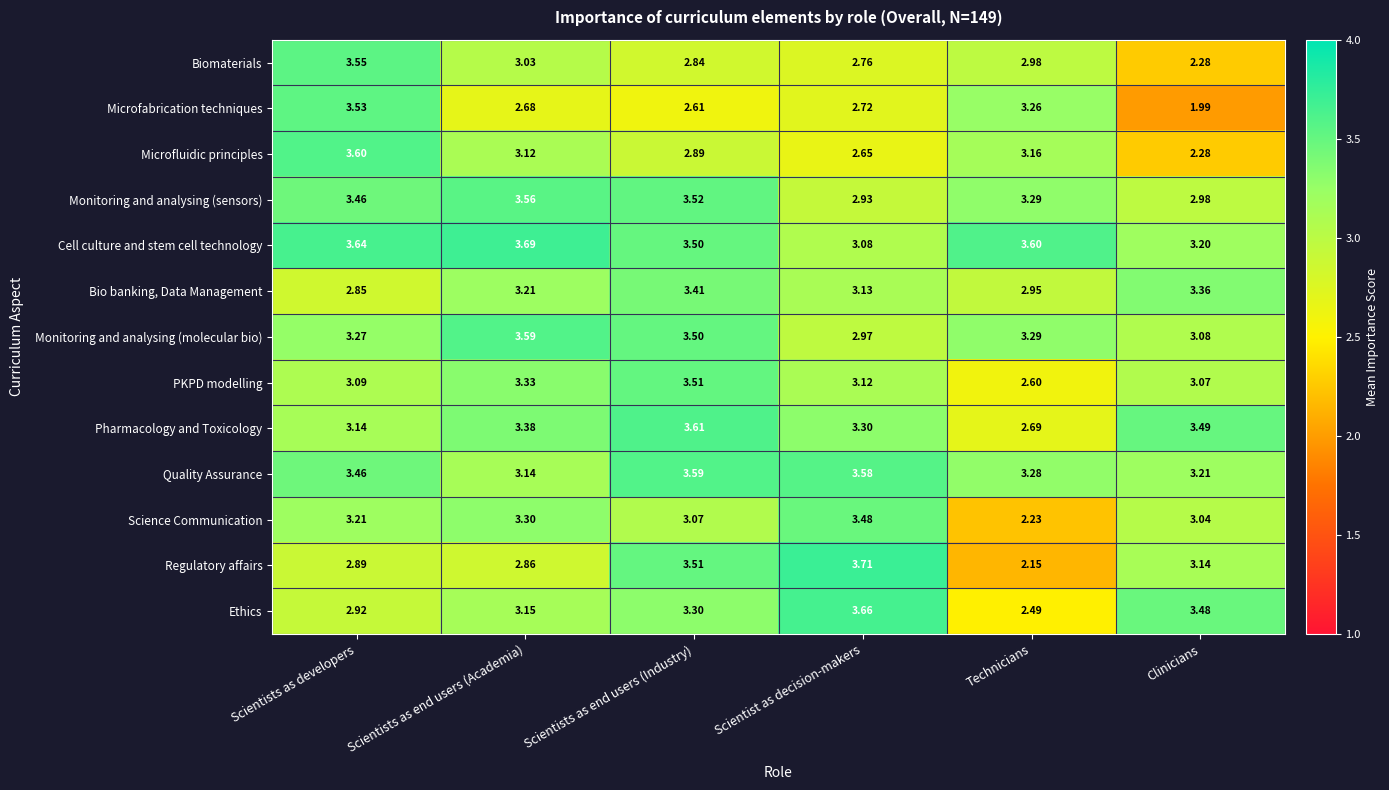

Is the value of Microfabrication techniques at Scientists as developers greater than the value of PKPD modelling at Scientists as developers?

Yes